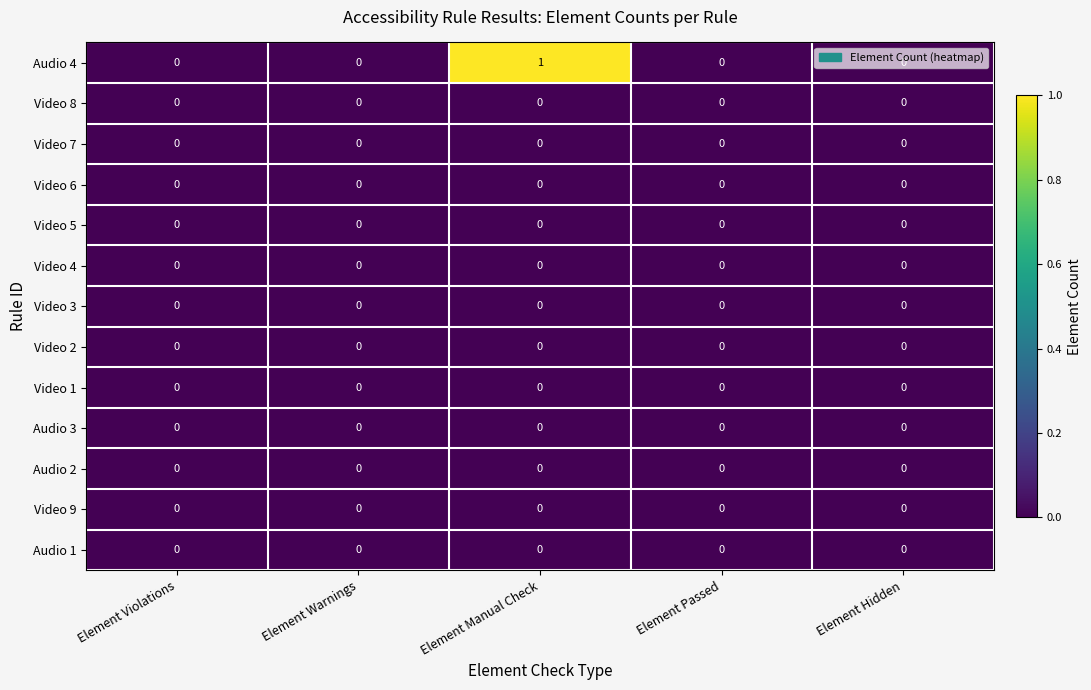

Which series has the largest range (max minus min)?

Audio 4